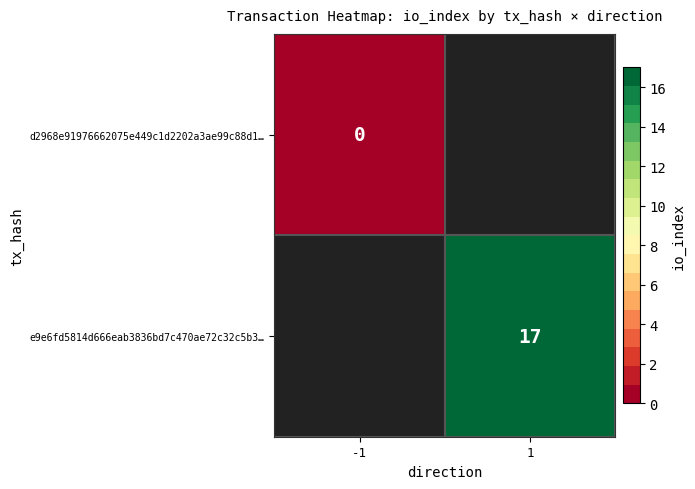

Which category has the lowest value in the d2968e91976662075e449c1d2202a3ae99c88d1… series?

-1